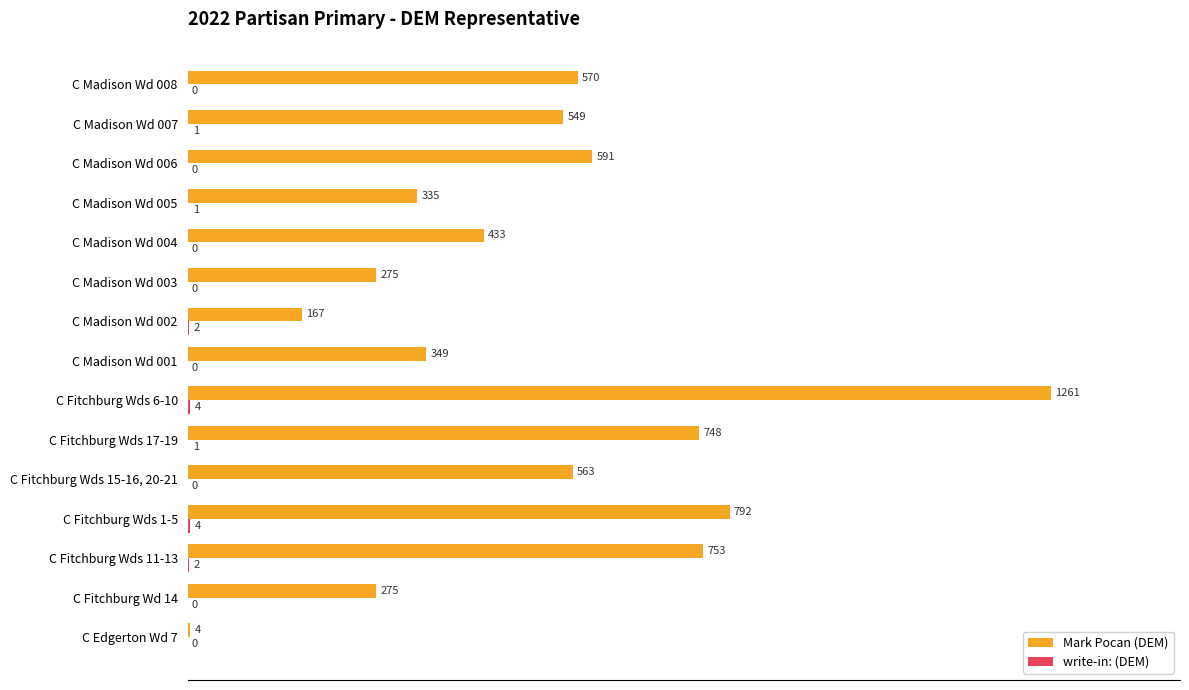

What are all the series names shown in the legend?

Mark Pocan (DEM), write-in: (DEM)